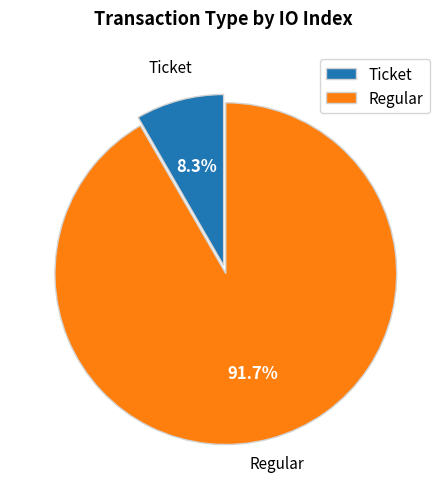

What is the majority slice?

Regular